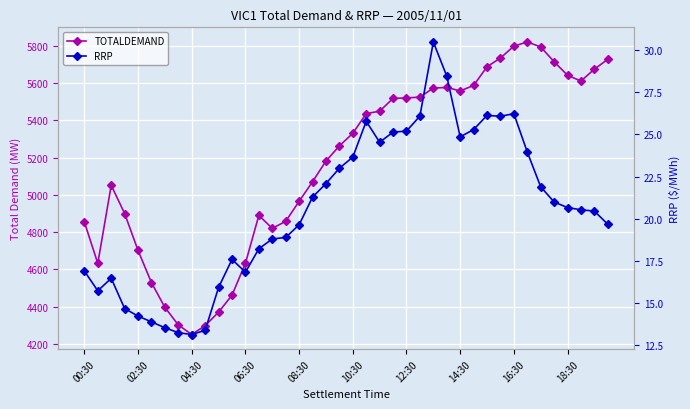

Is the value of RRP at 28 greater than the value of TOTALDEMAND at 18?

No